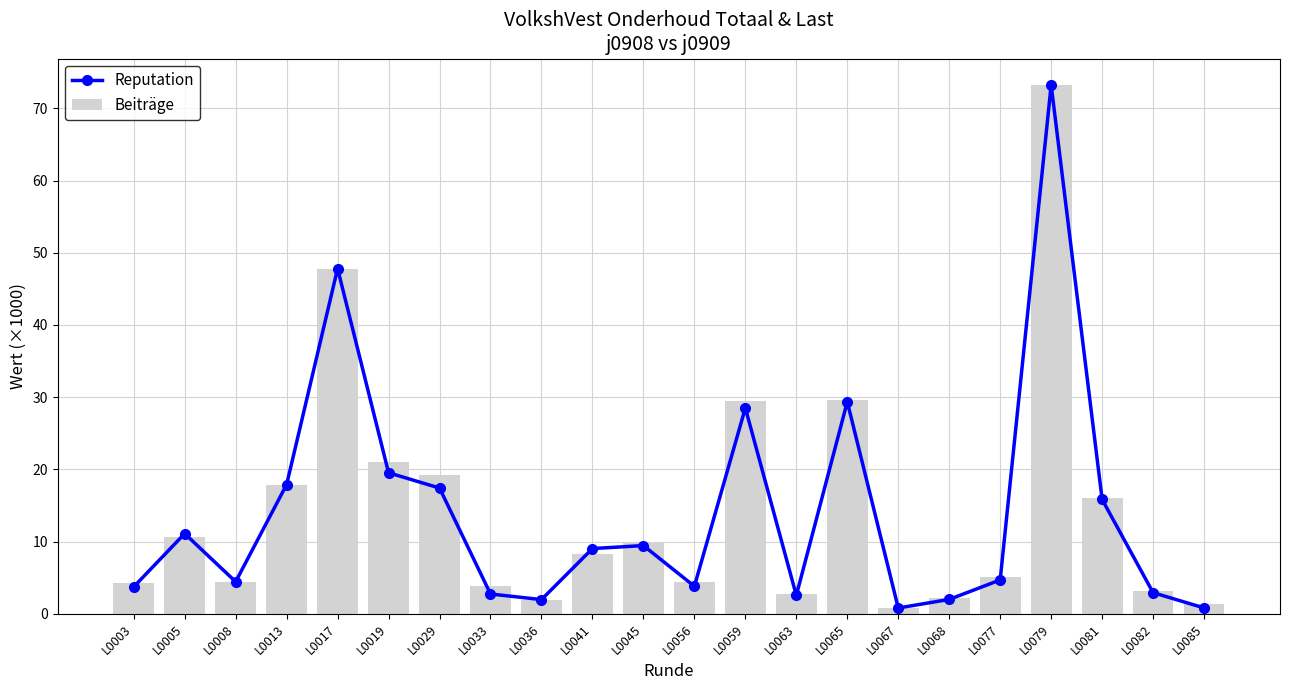

What are all the series names shown in the legend?

Reputation, Beiträge